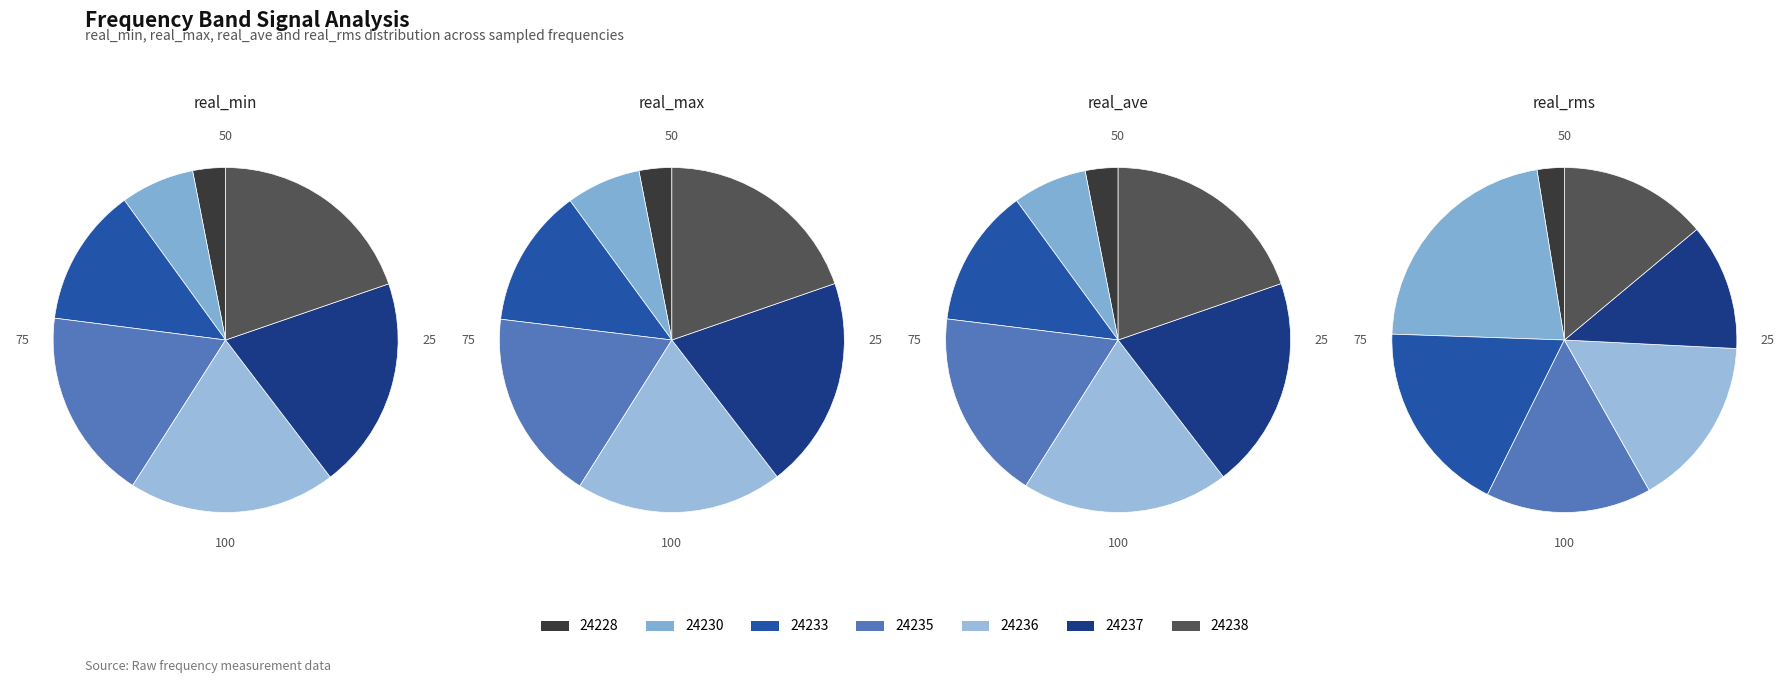

How many slices are in this pie chart?

7